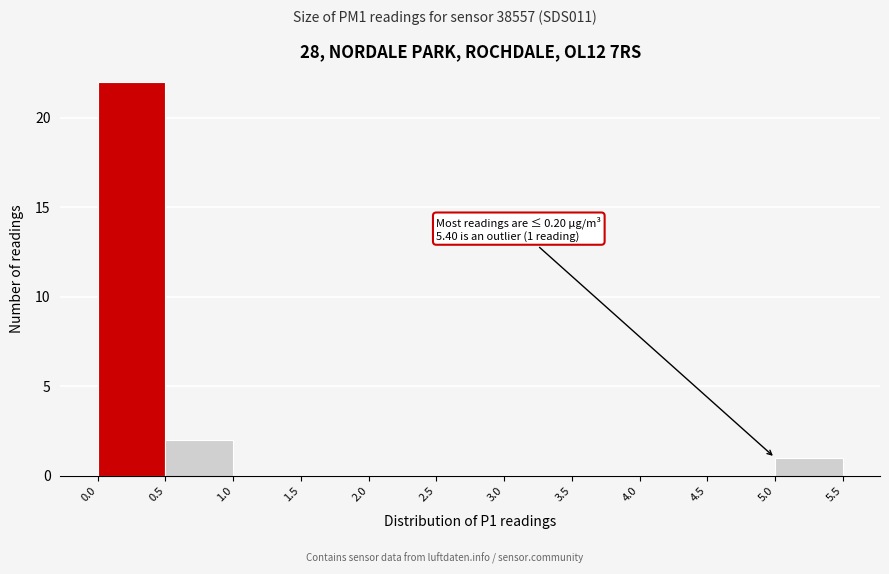

Over which range of the x-axis is the bar tallest?

0.0 to 0.5